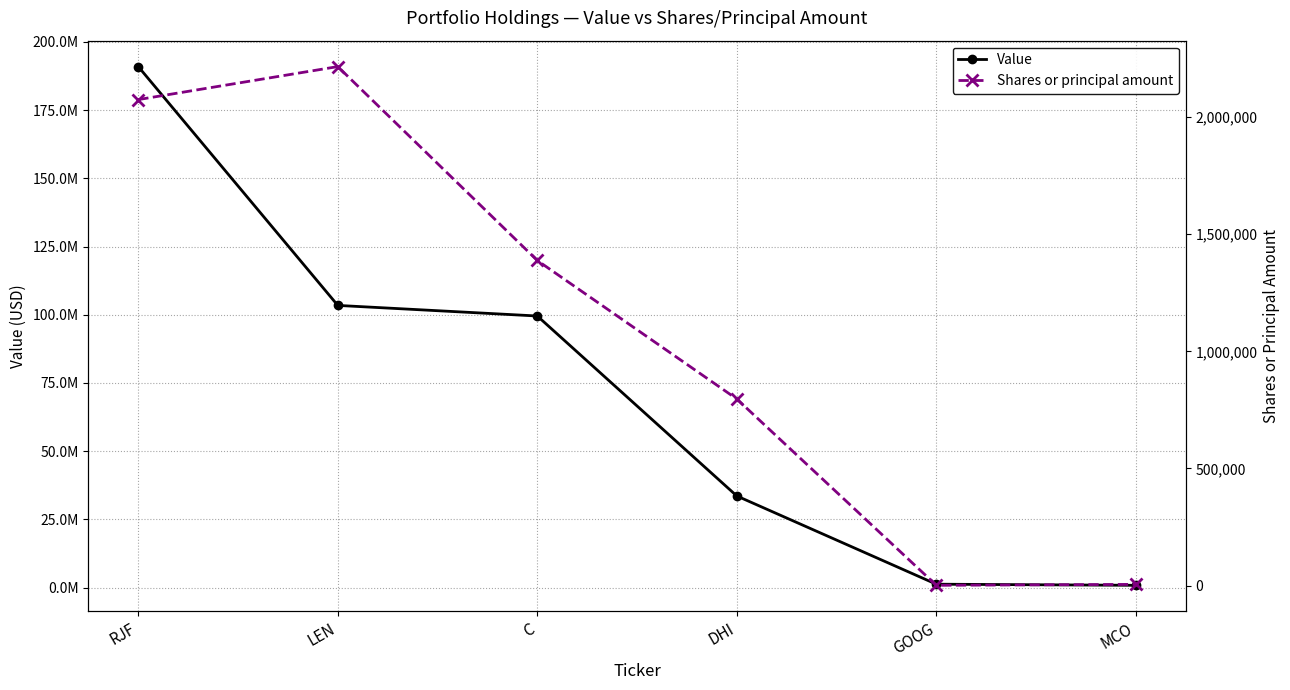

Which category has the highest value across all series?

RJF